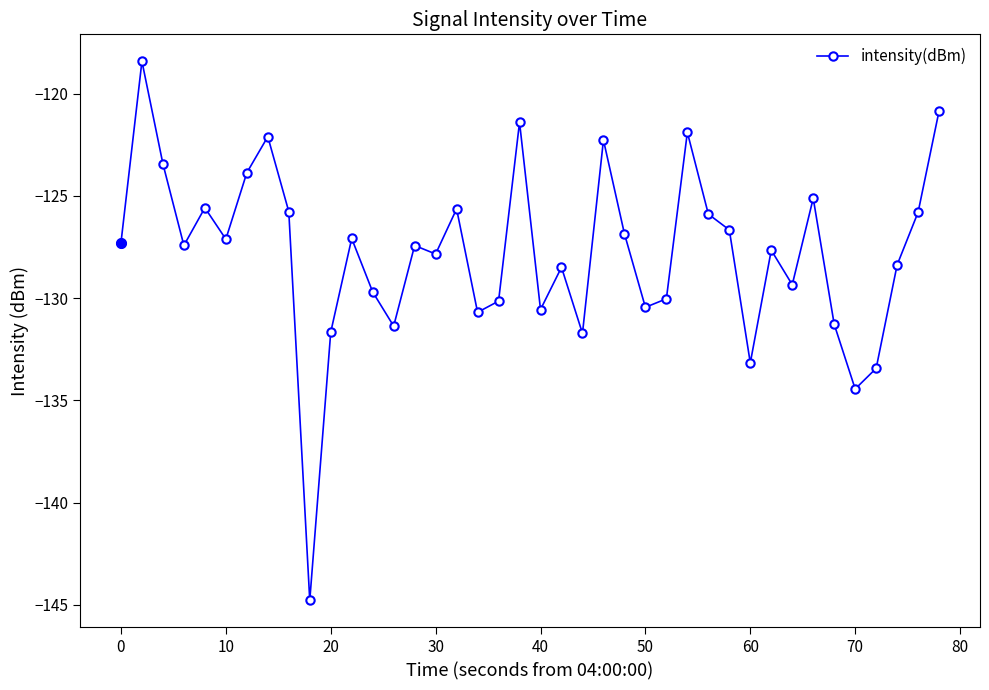

What is the value of the 7th point from the left?

-123.9